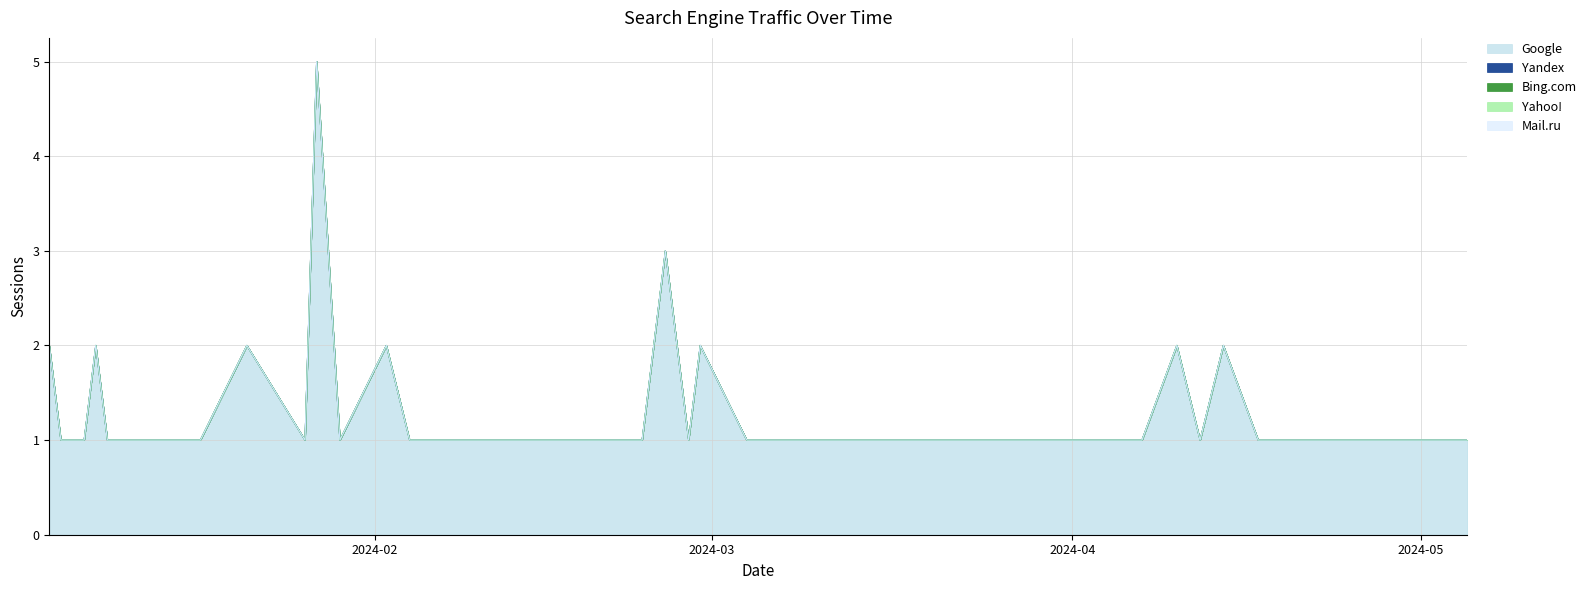

True or false: Mail.ru and Google intersect in this chart.

False